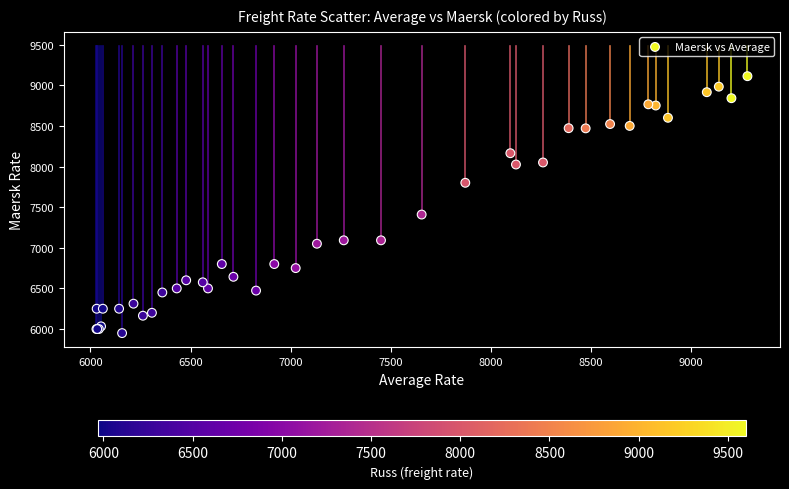

What Y value in the scatter plot is closest to 7531?

7409